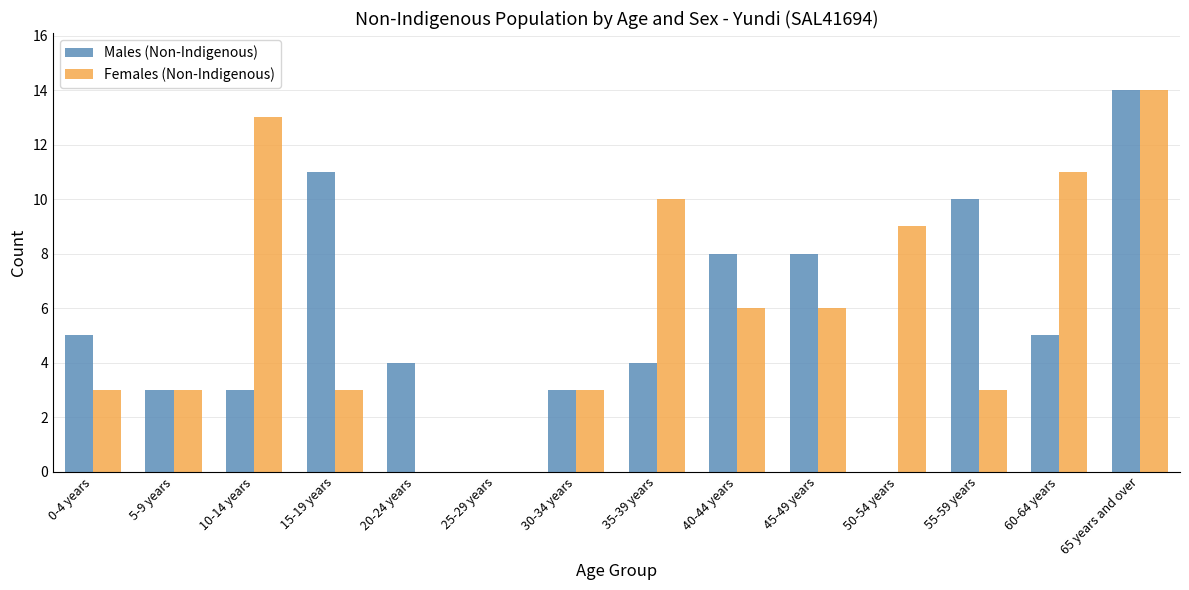

Count the number of data series in this chart.

2